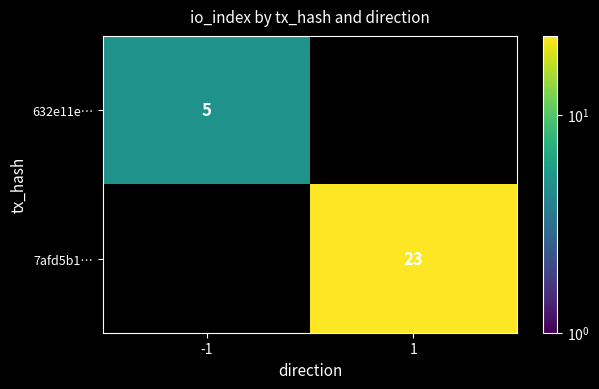

The value of 7afd5b1… at 1 is 37. True or false?

False